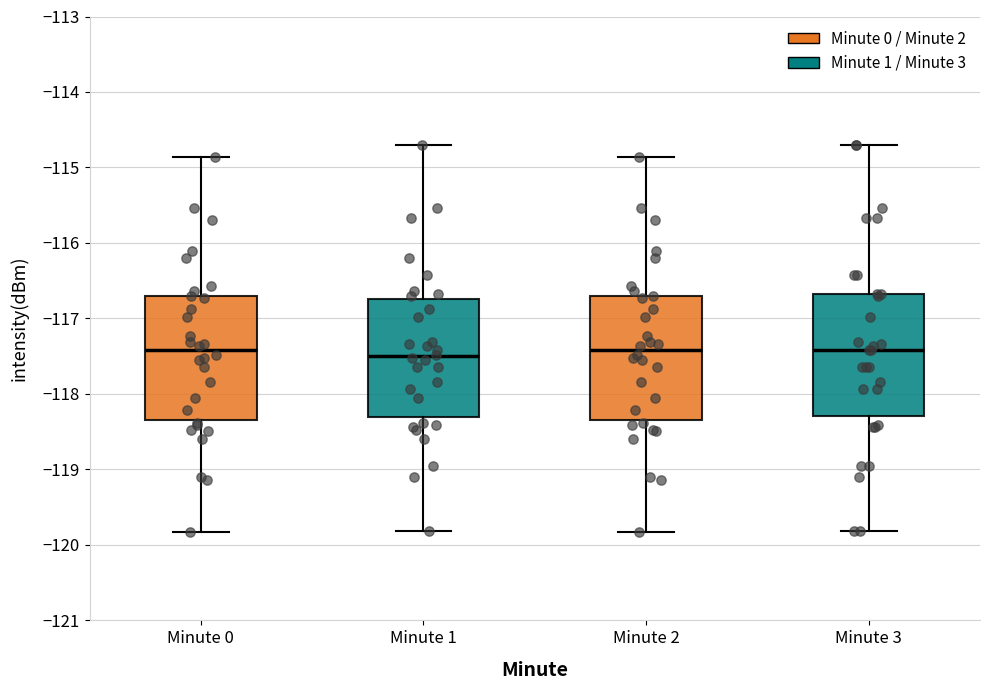

Reading left to right, transcribe this box plot: for each box, give where its median line is, the range the box spans, and where its two whiskers end, as read against the y-axis. The values are not printed on the chart, so give them approximately, as read against the axis.

Minute 0: median -117.4, box -118.3 to -116.7, whiskers -119.8 to -114.9
Minute 1: median -117.5, box -118.3 to -116.7, whiskers -119.8 to -114.7
Minute 2: median -117.4, box -118.3 to -116.7, whiskers -119.8 to -114.9
Minute 3: median -117.4, box -118.3 to -116.7, whiskers -119.8 to -114.7